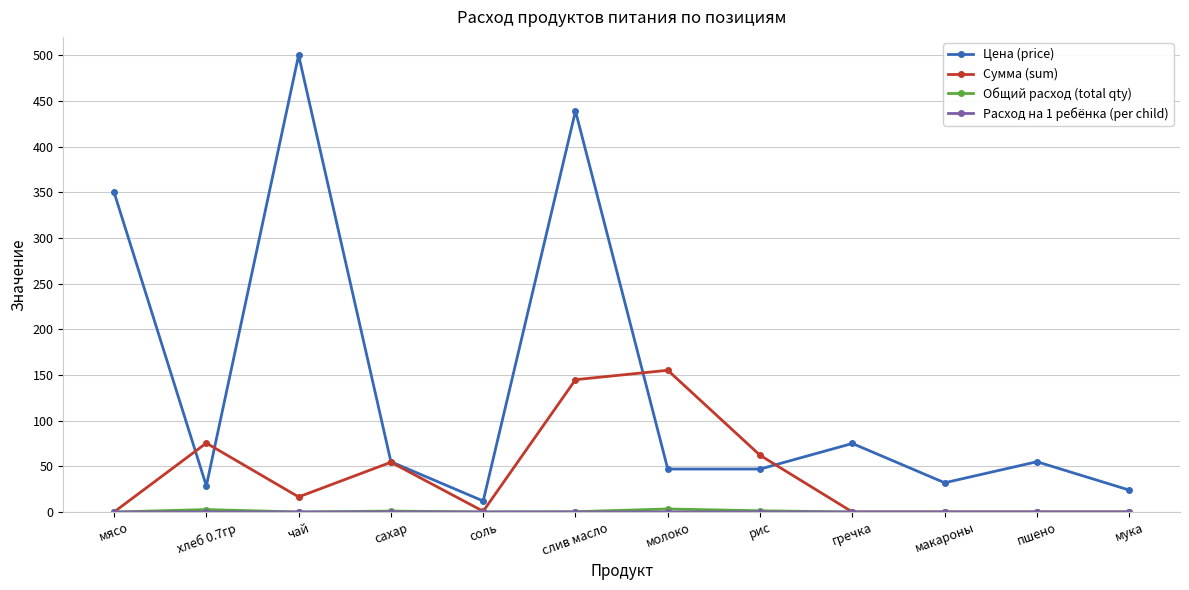

How many categories are shown in the chart?

12